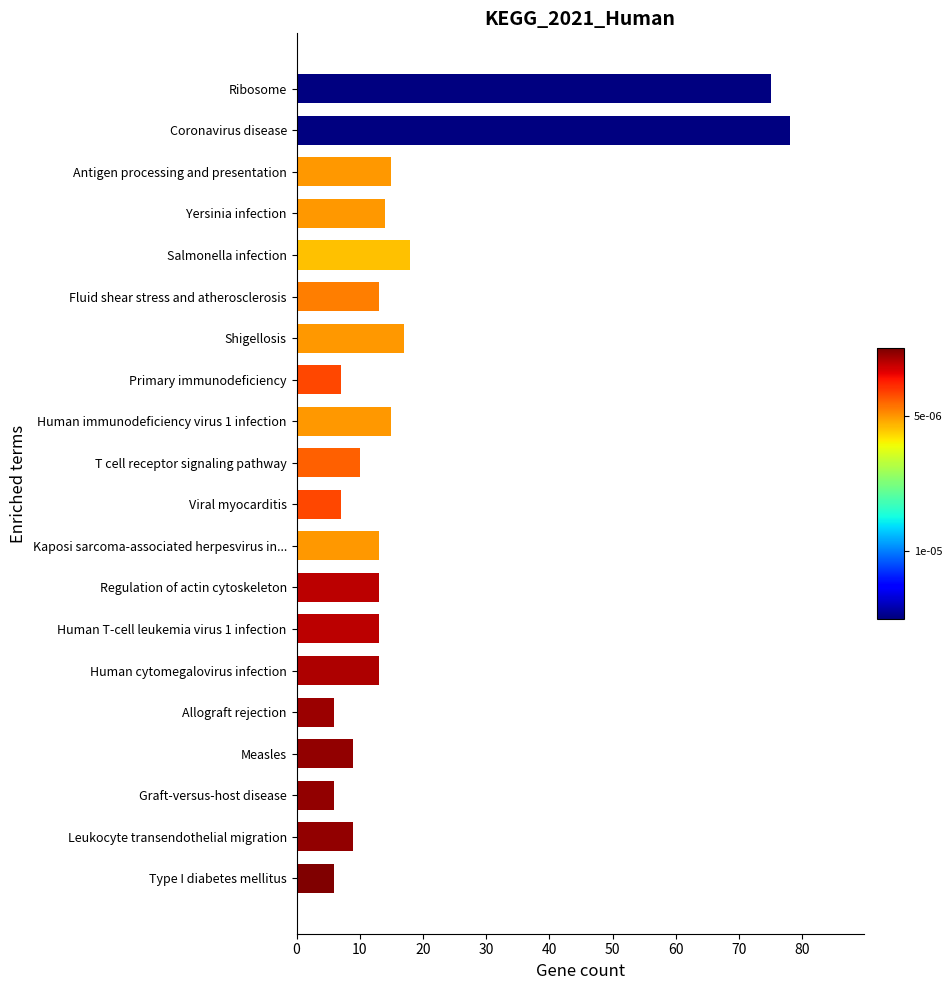

What is the difference between the maximum and minimum values?

72